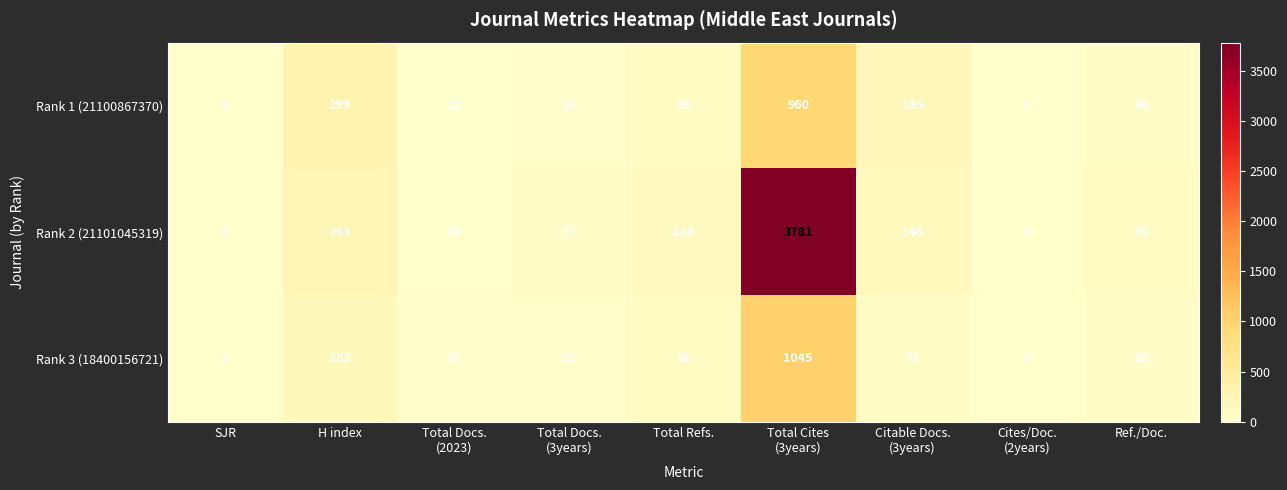

The value of Rank 3 (18400156721) at SJR is 0. True or false?

True